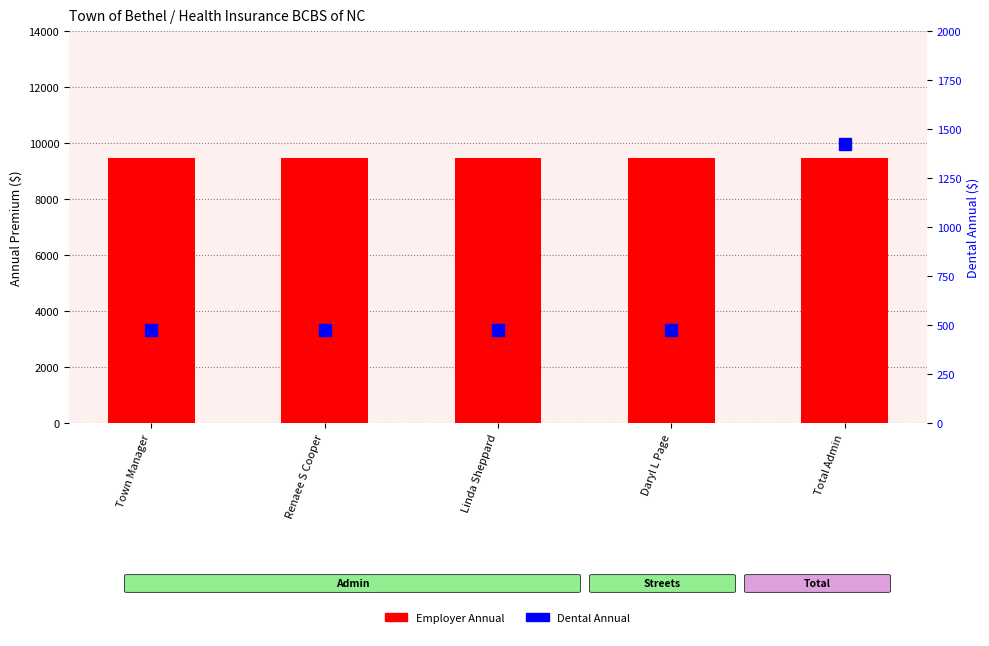

Which series has the largest range (max minus min)?

Dental Annual